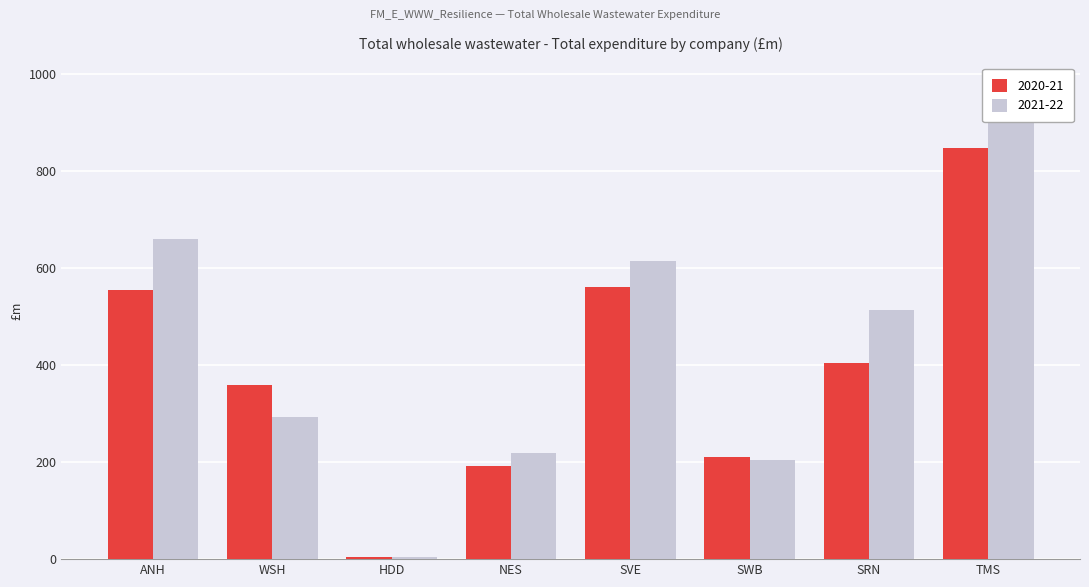

Reading left to right, list all the values displayed in this chart.

2020-21: 554.7	359.0	4.5	192.1	560.9	209.9	405.5	847.5
2021-22: 660.1	292.7	4.9	218.5	614.5	205.4	513.7	975.7